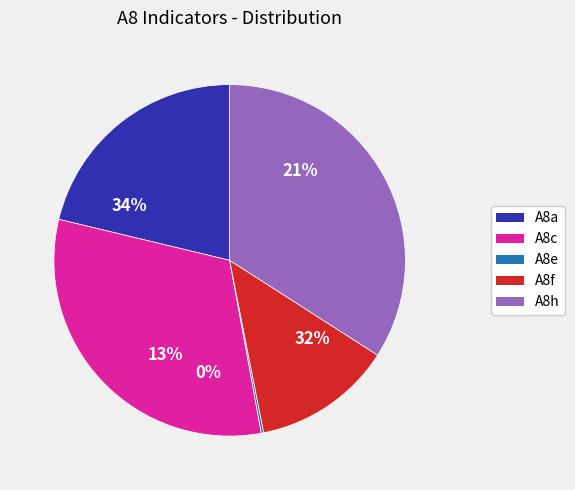

Do A8h and A8c together represent more than half of the pie?

Yes